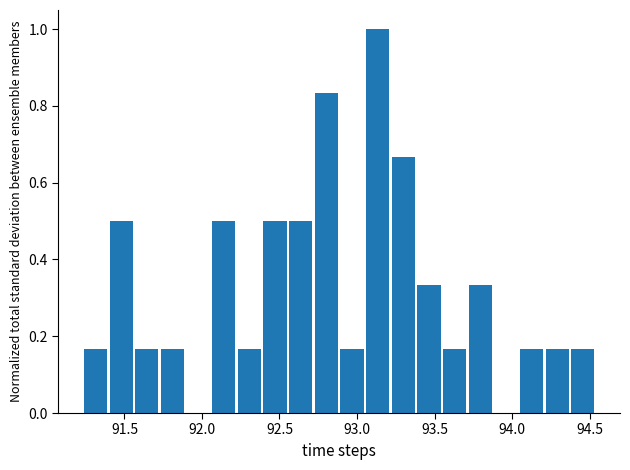

Around what value on the x-axis is the tallest bar? Give the approximate position of its centre, as read against the axis.

93.15